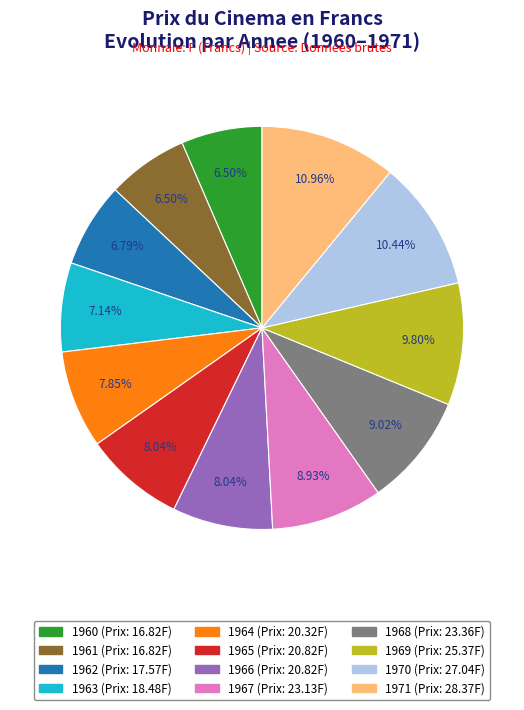

True or false: 1968 accounts for 14% of the total.

False